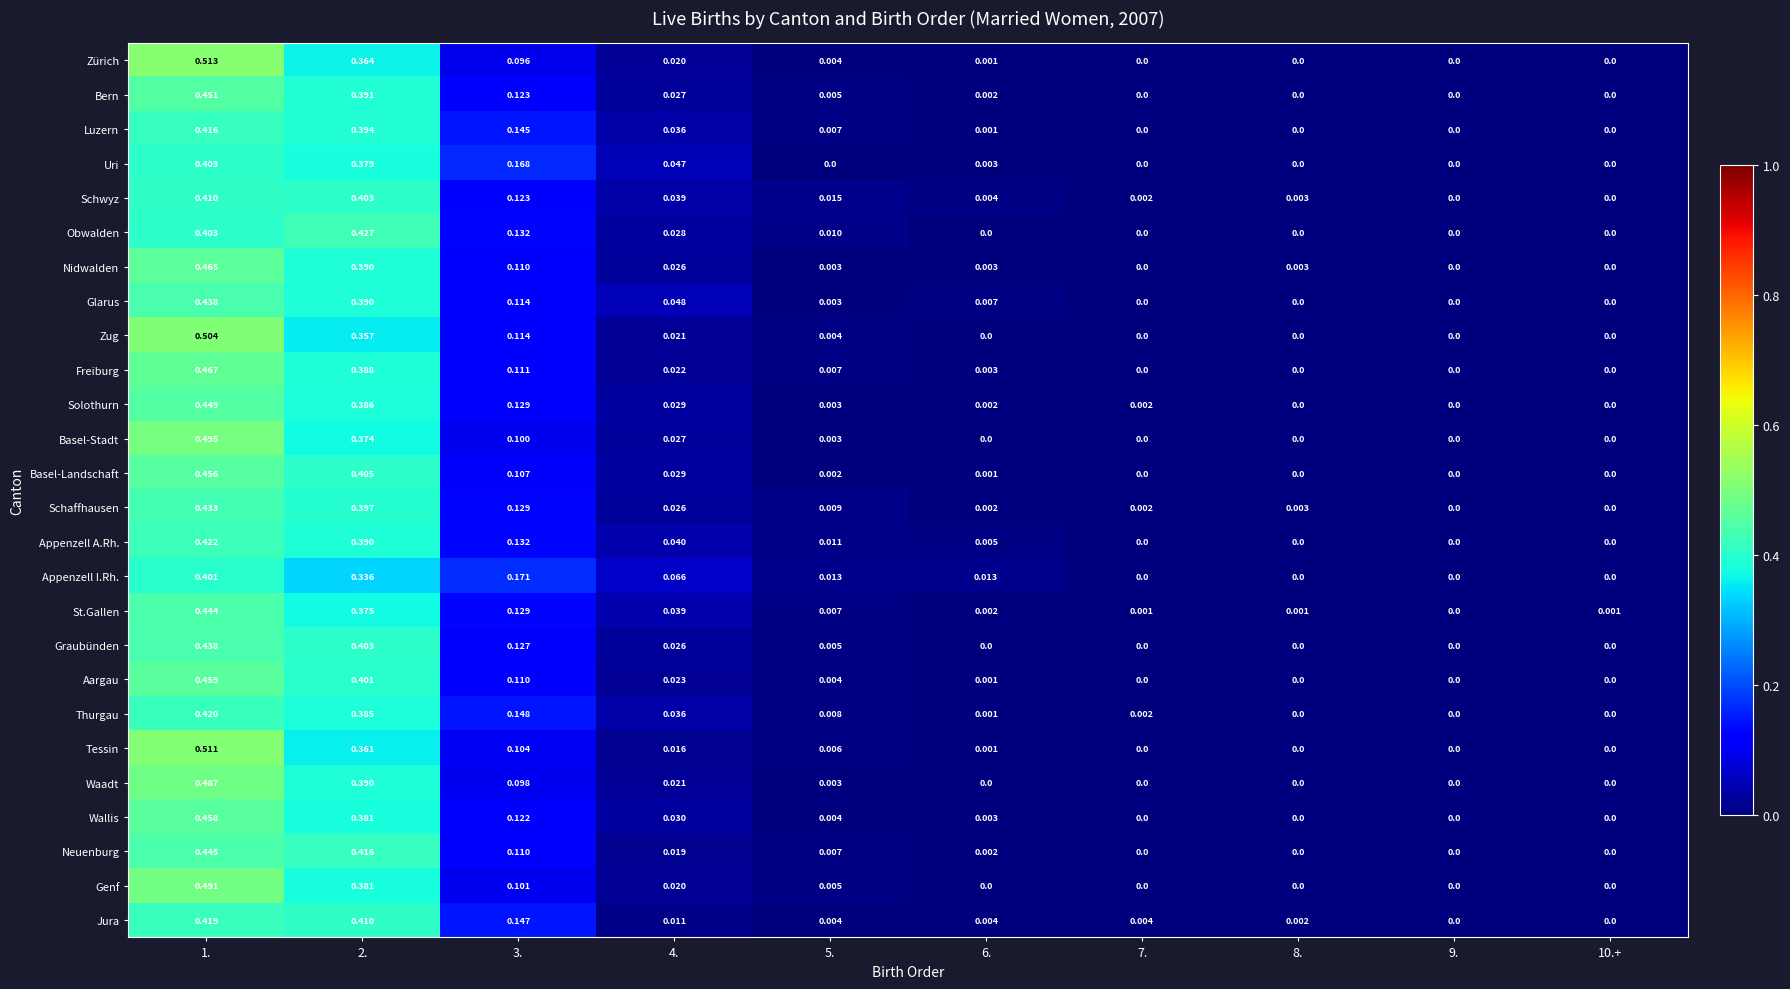

Is the value of Solothurn at 3. greater than the value of Jura at 4.?

Yes